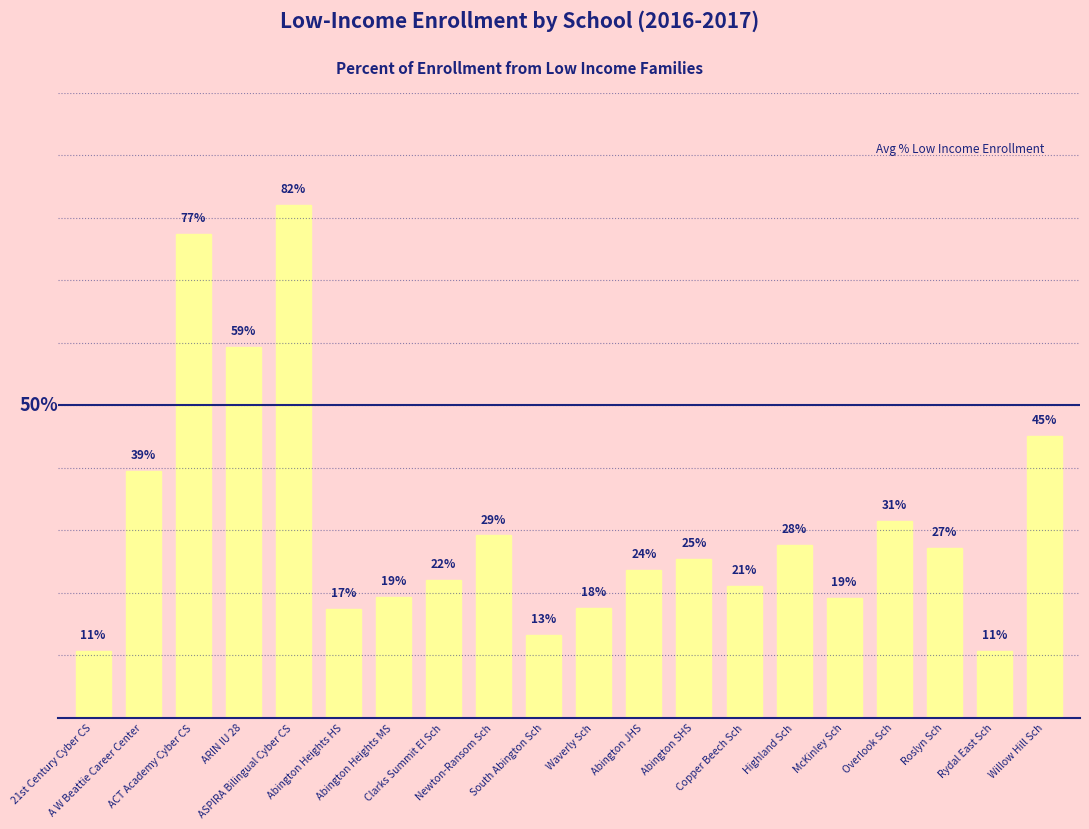

Which has a higher value, Overlook Sch or Abington Heights HS?

Overlook Sch